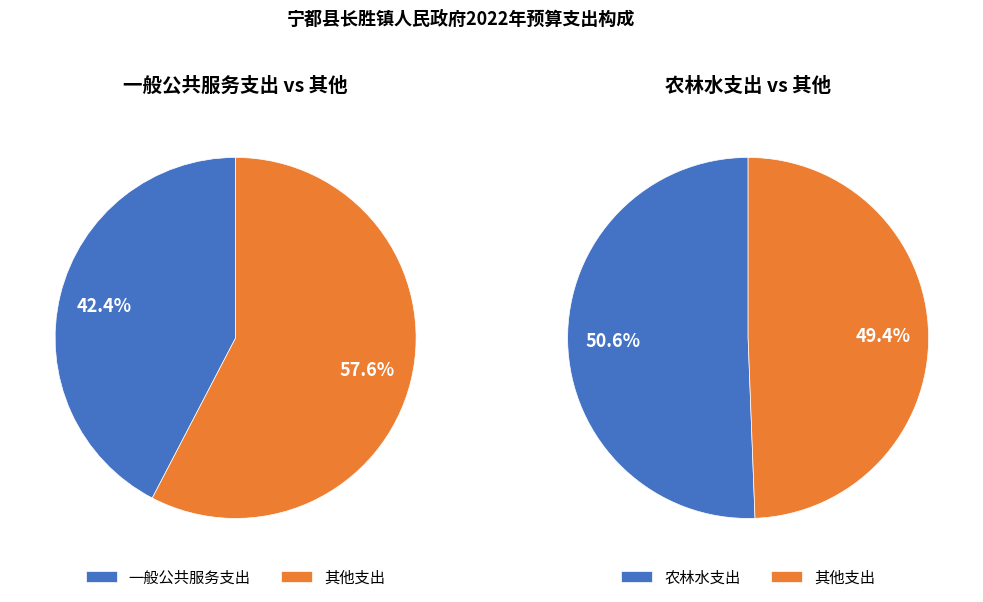

True or false: 一般公共服务支出 accounts for 29% of the total.

False